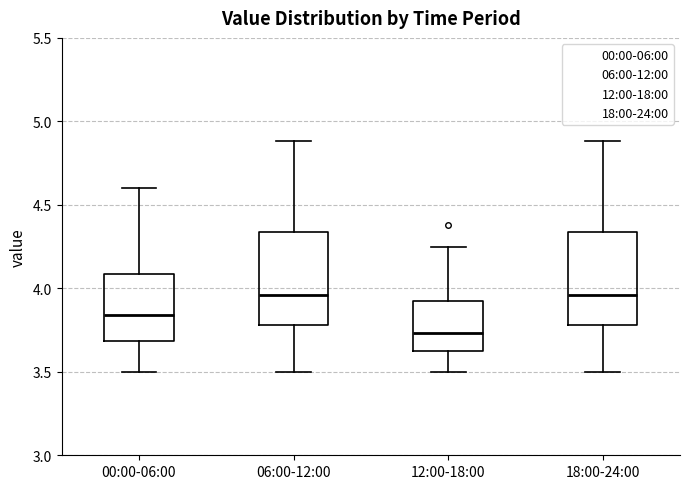

Which box has the lowest median line?

12:00-18:00